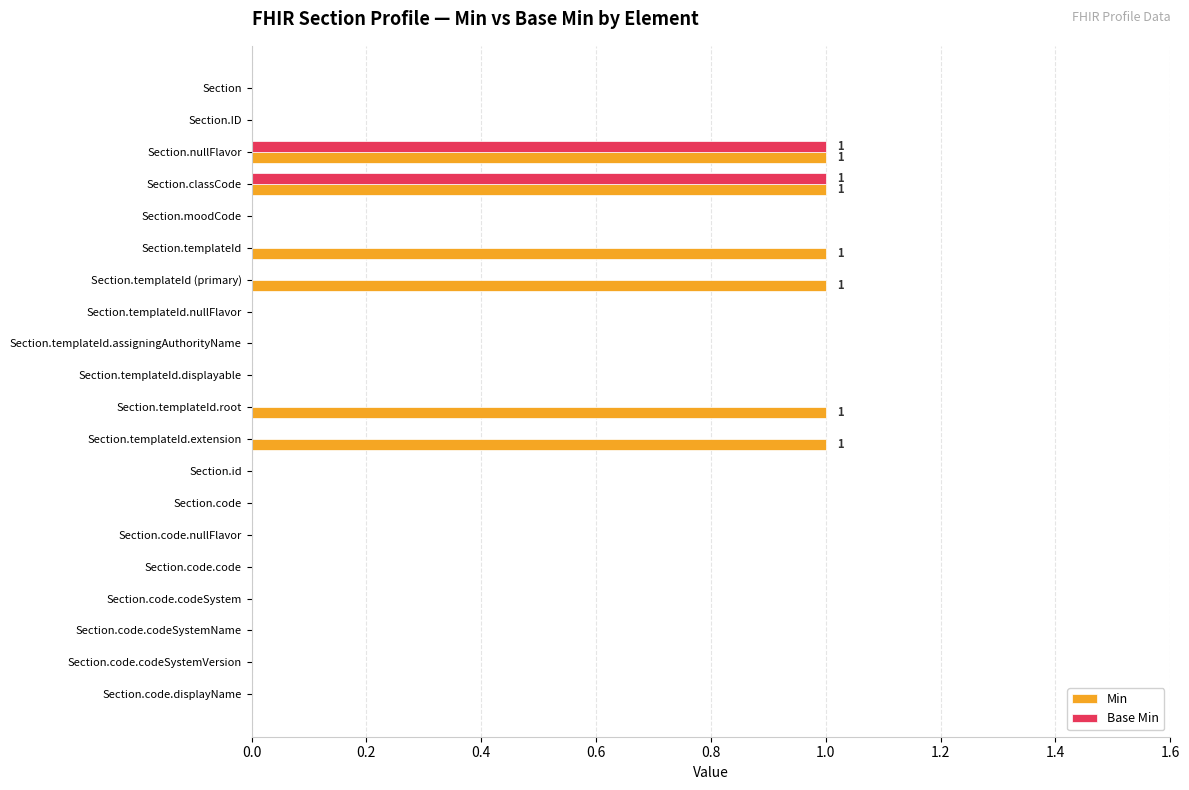

Which series has the largest total across all categories?

Min